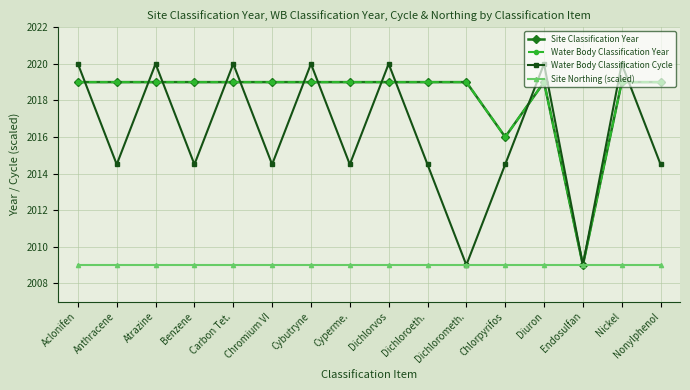

What is the highest value of the Site Classification Year series?

2019.0